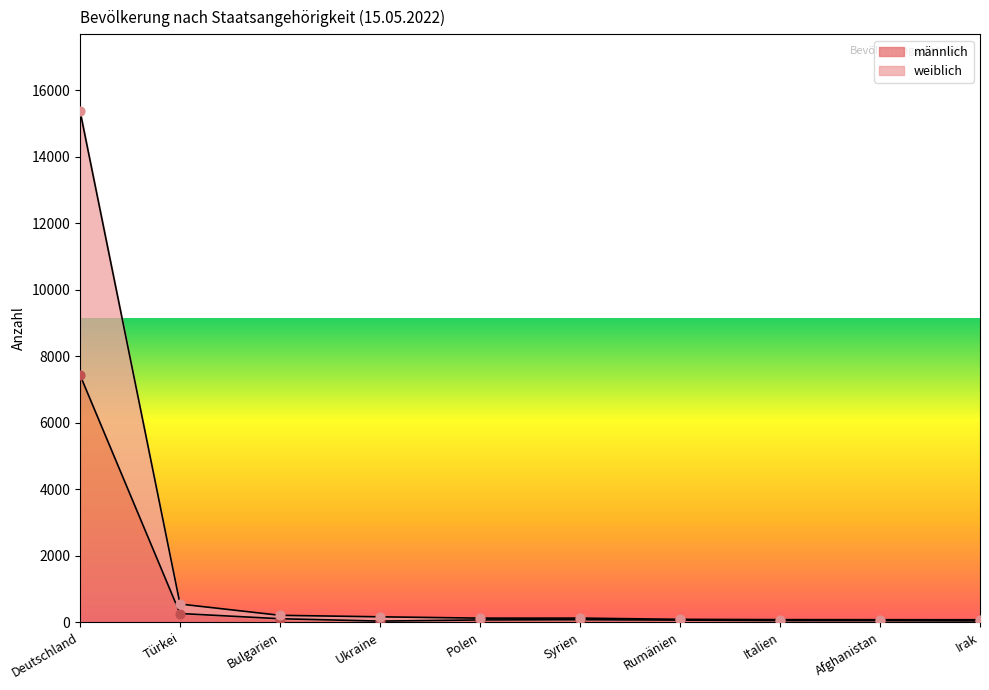

At how many categories does at least one series exceed 11275?

1